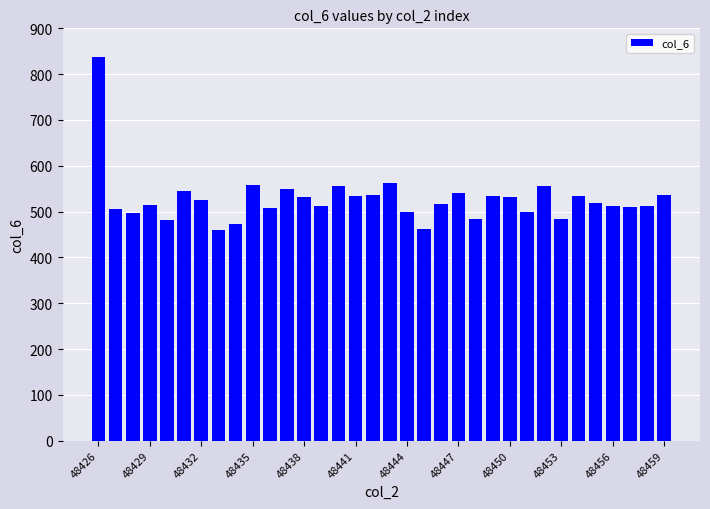

What is the value of the 7th bar from the left?

525